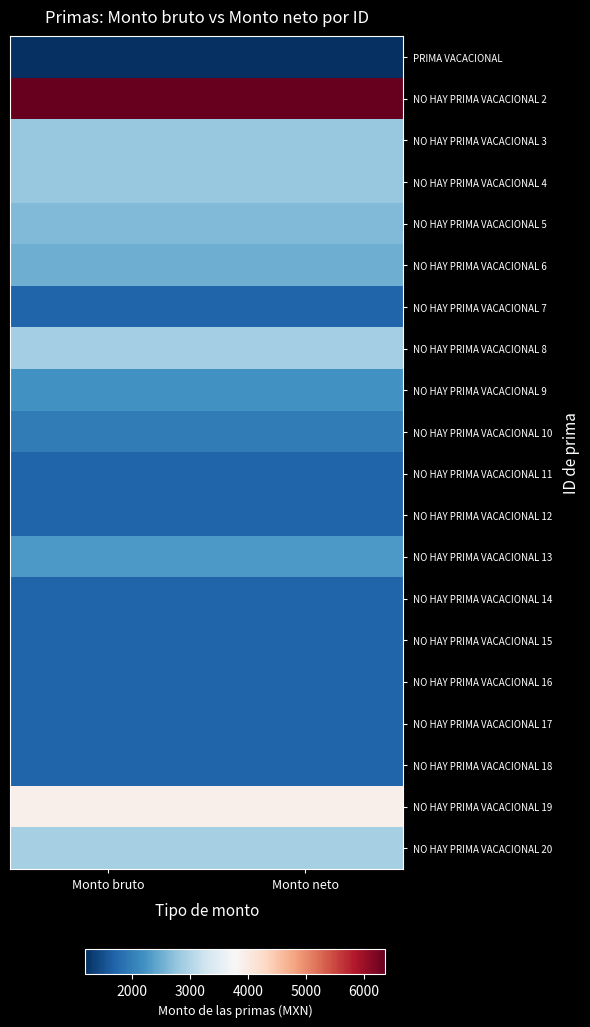

How many series are shown in this chart?

20